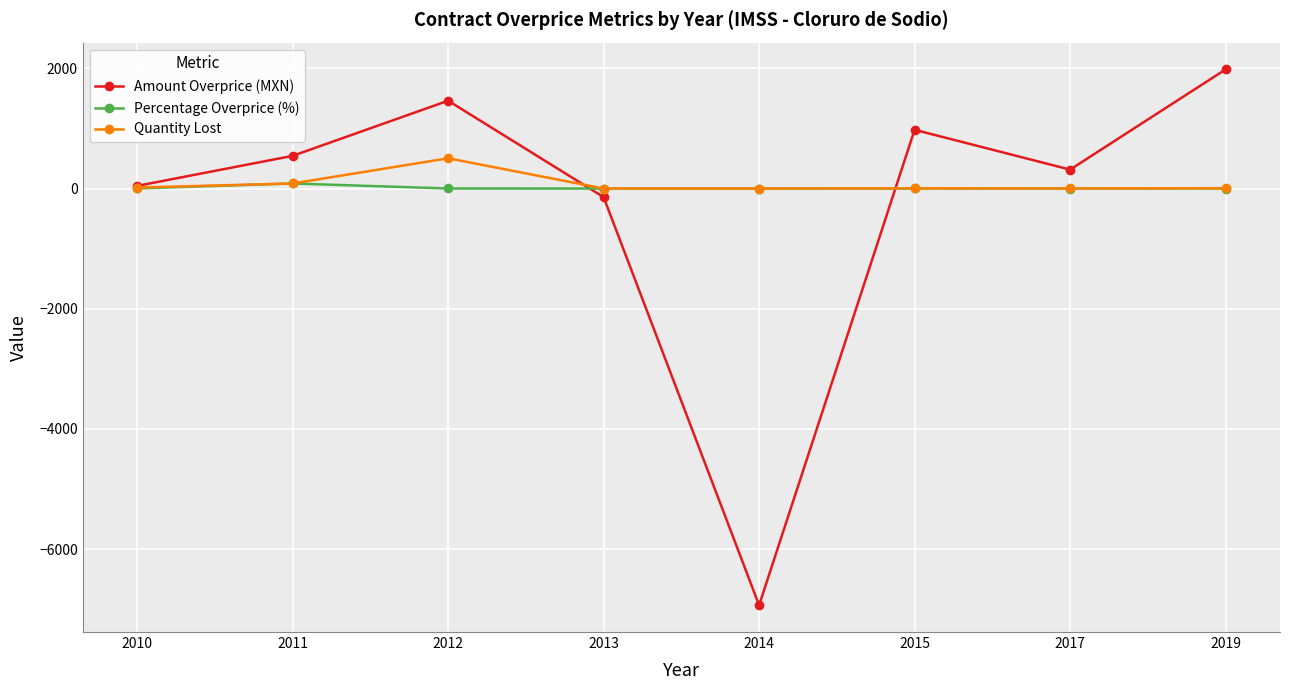

At which label is Amount Overprice (MXN) closest to -2475?

2013